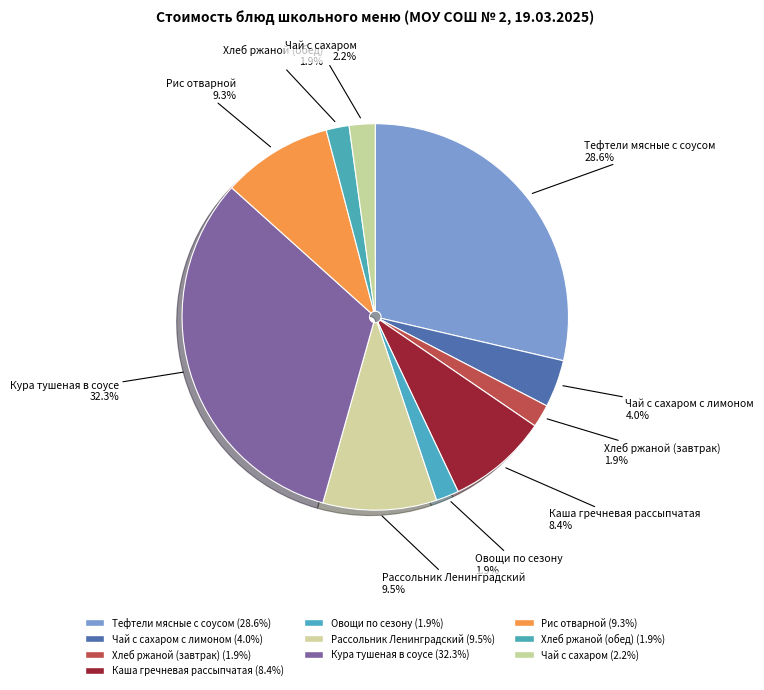

Count the number of slices in the pie.

10